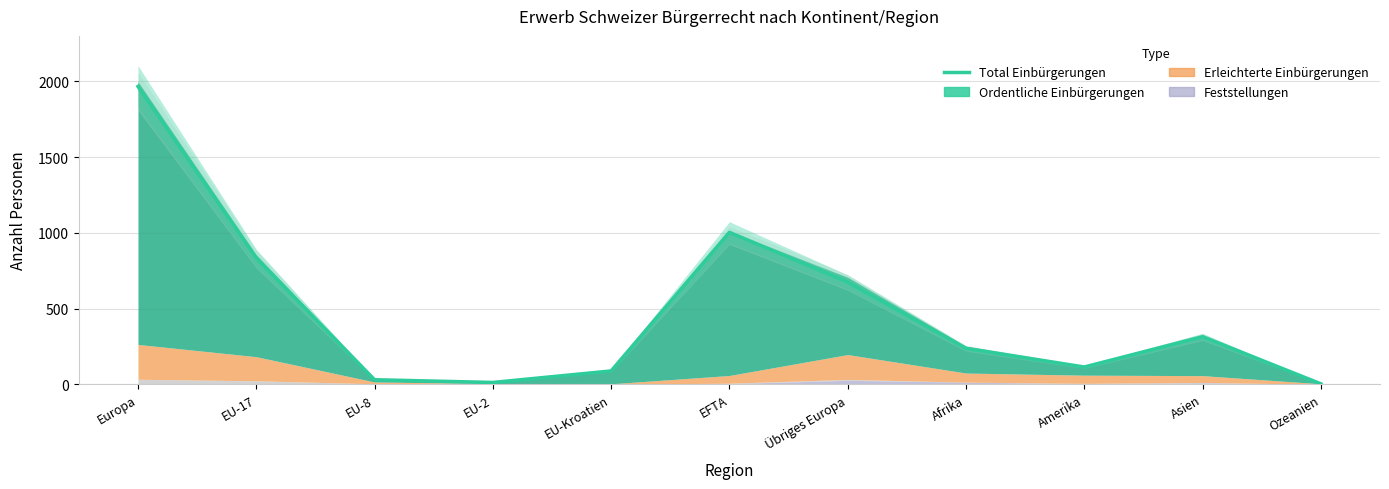

How many values are below 237?

5